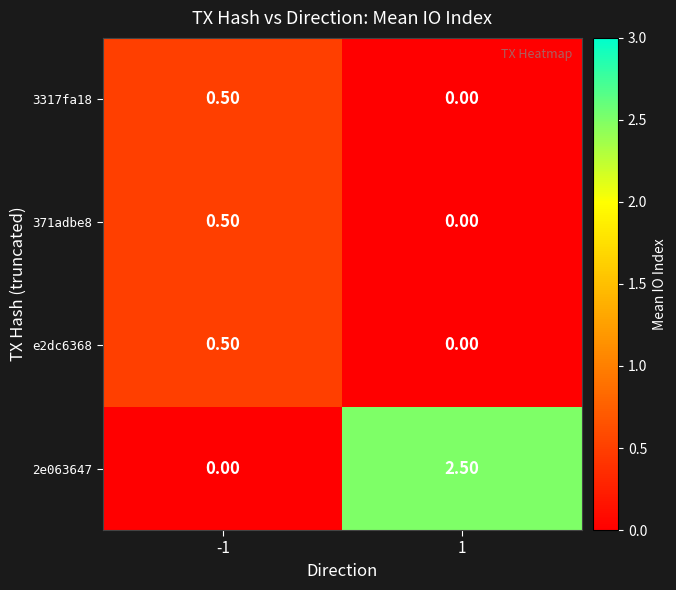

Rank the categories by 371adbe8 value from highest to lowest.

-1, 1